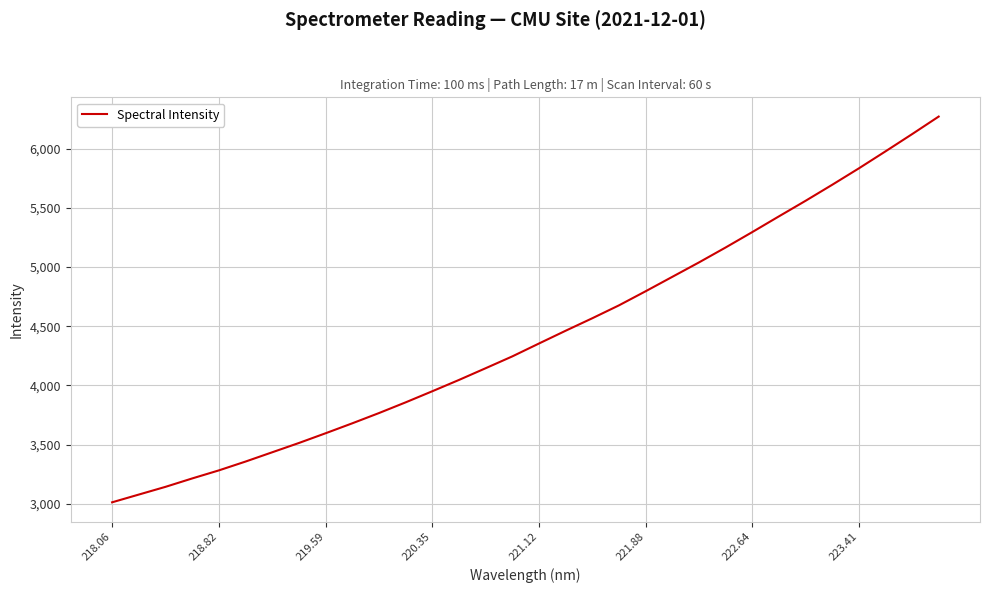

Does the chart display data point markers on the line(s)?

No